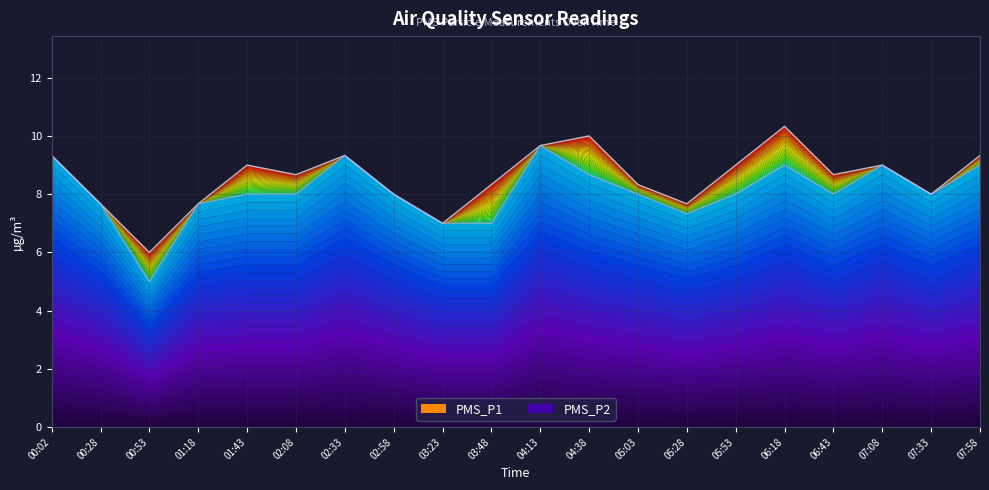

What is the difference between the second highest and second lowest values in the PMS_P2 series?

2.3